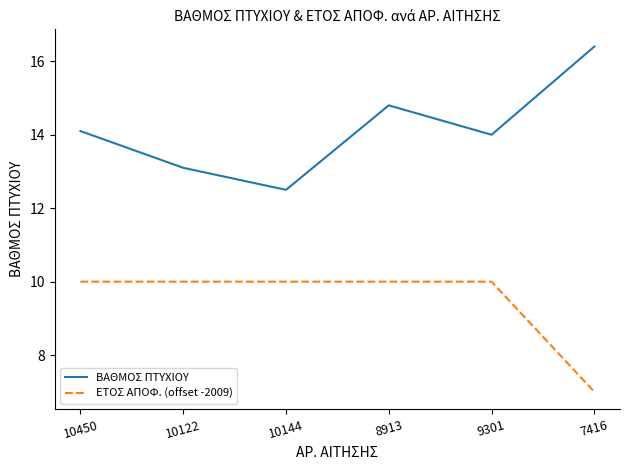

Is the value of ΕΤΟΣ ΑΠΟΦ. (offset -2009) at 10450 greater than the value of ΒΑΘΜΟΣ ΠΤΥΧΙΟΥ at 10144?

No